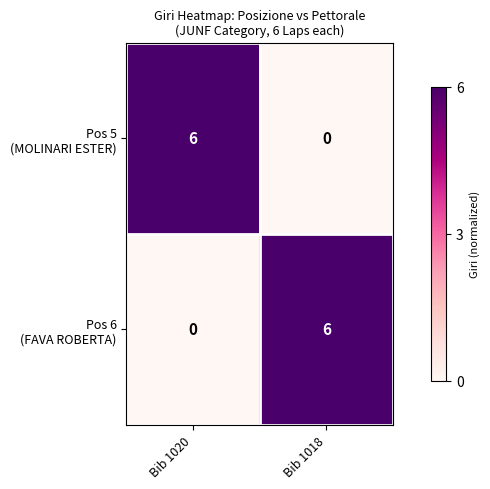

What is the spread (max minus min) of values at Bib 1020?

6